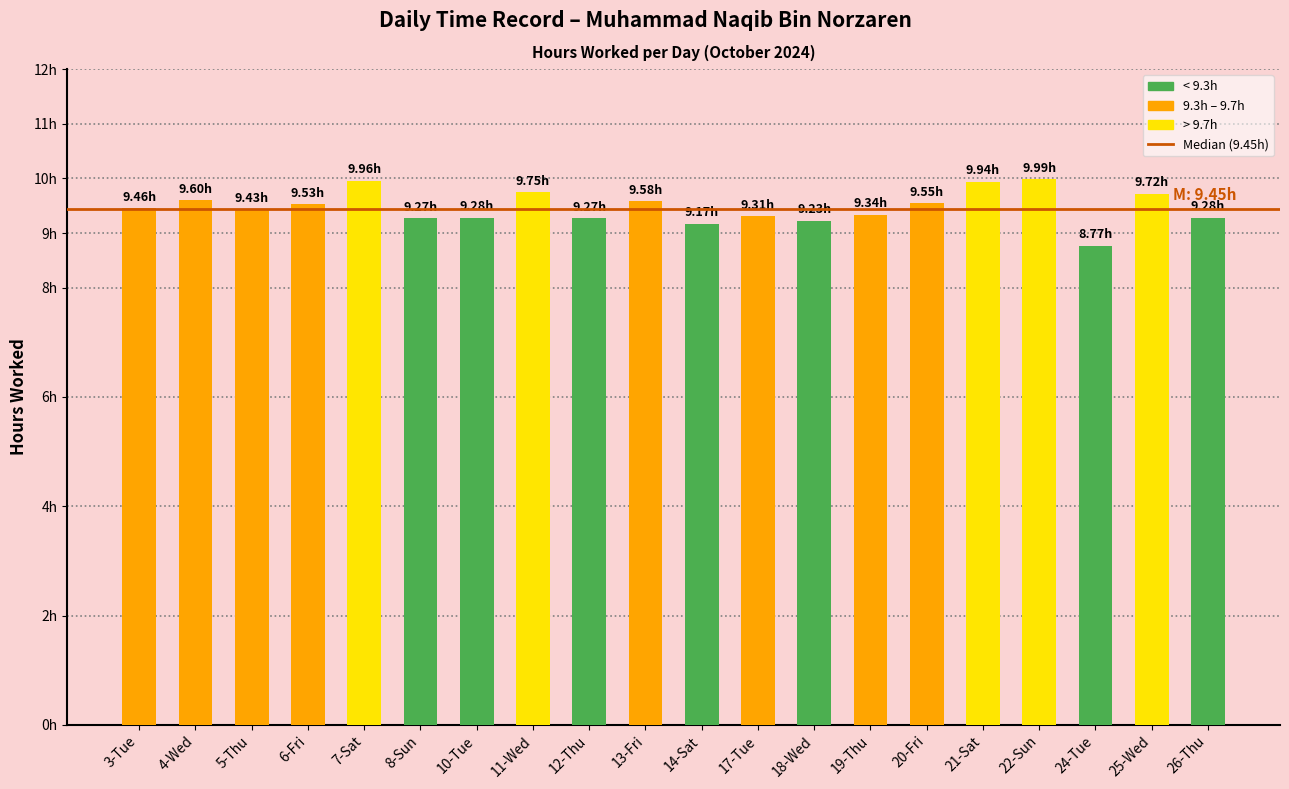

What is the minimum value shown in the chart?

8.8